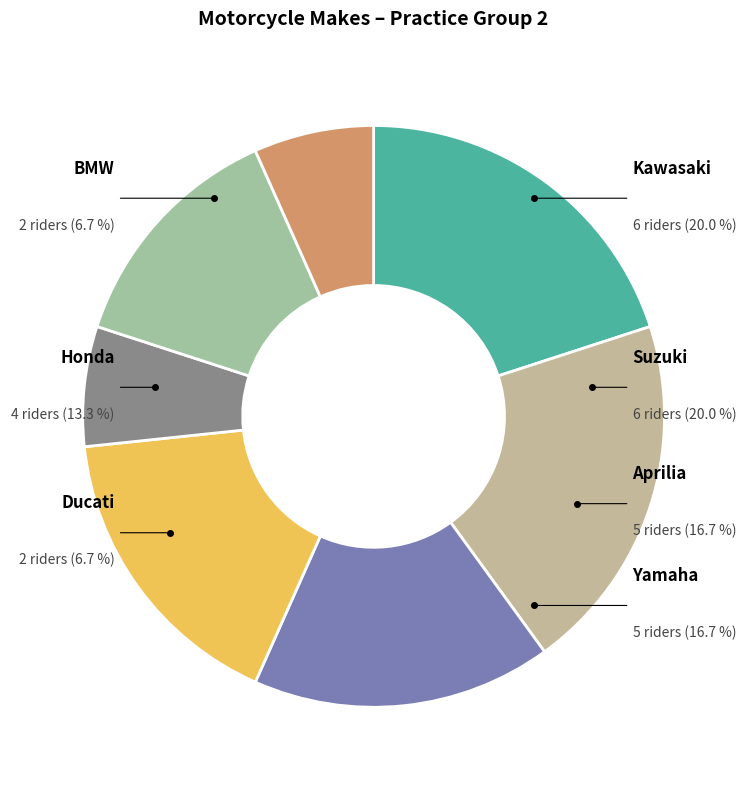

Is Yamaha the majority of the pie?

No